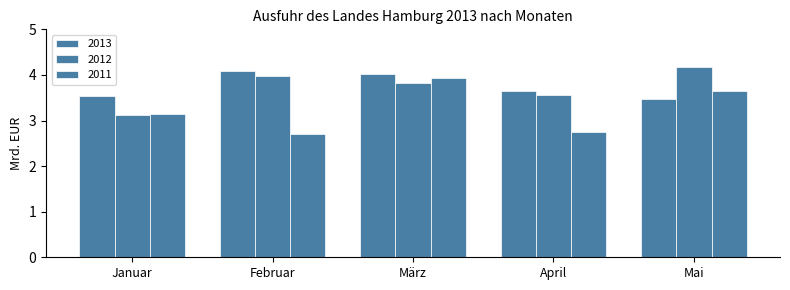

How many data points does each series have?

5